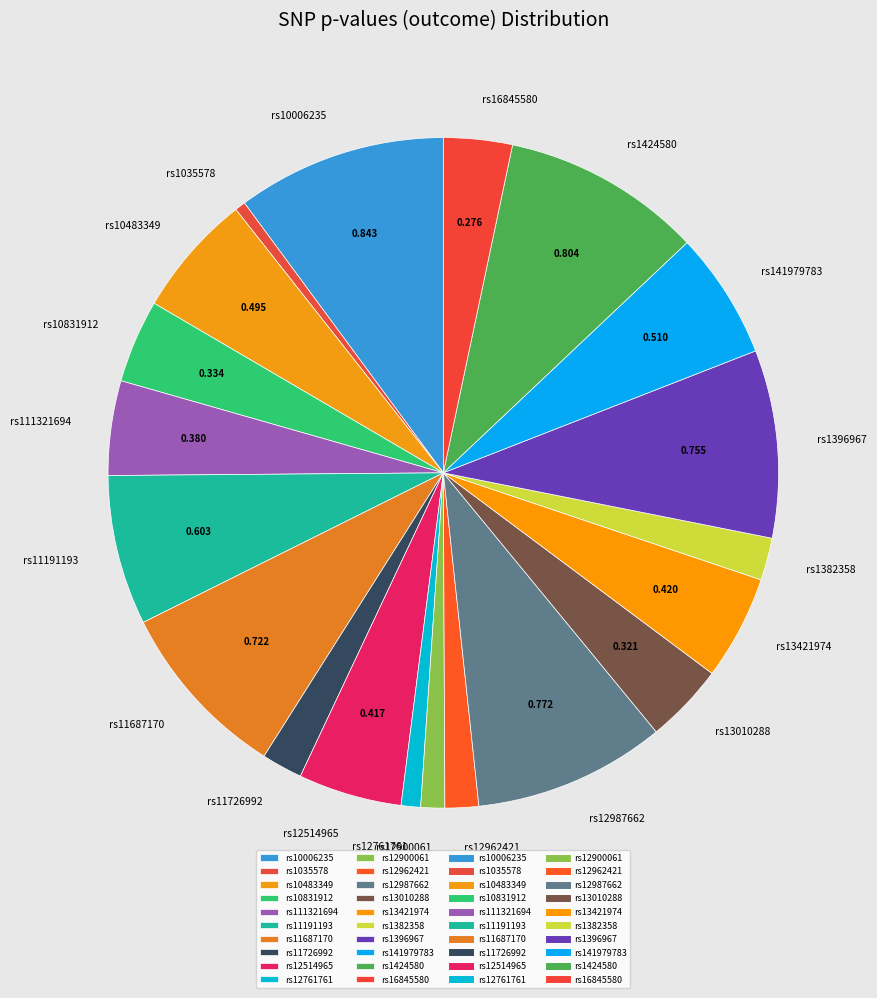

Does any single category account for the majority?

No